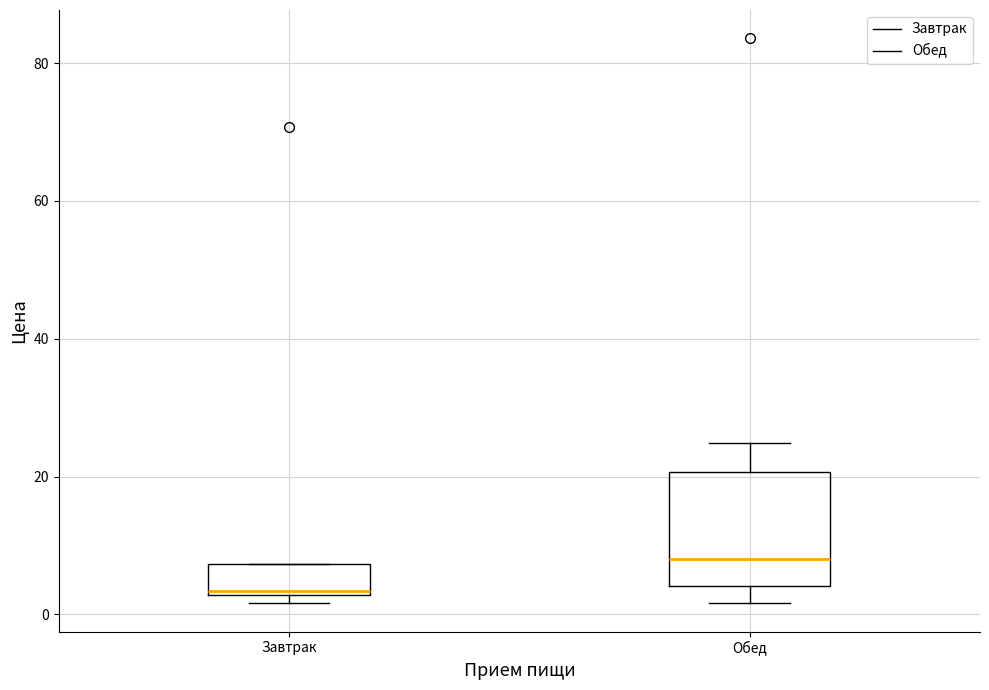

Which box's median line is the lowest?

Завтрак